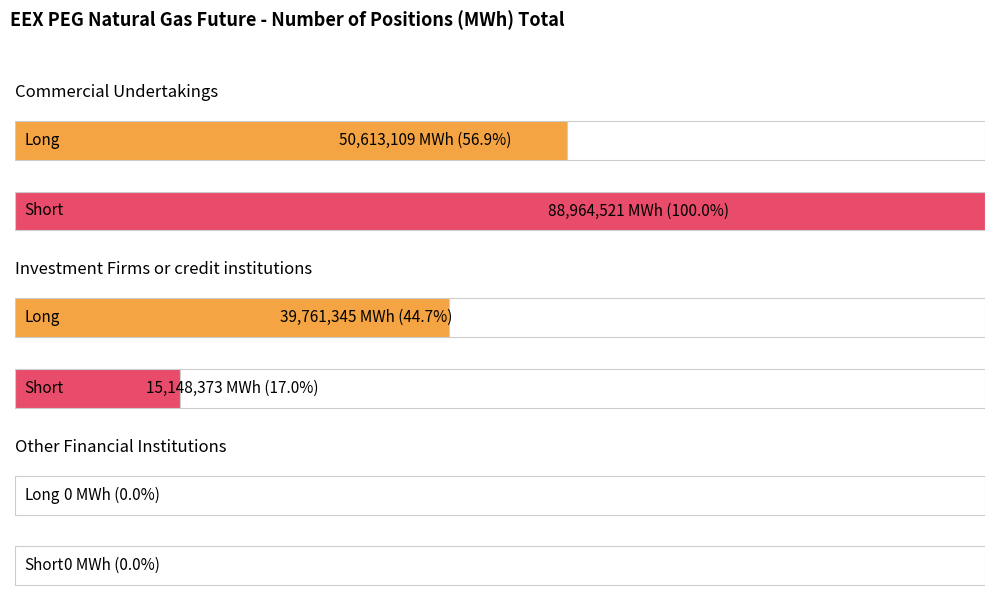

What are all the series names shown in the legend?

Long, Short